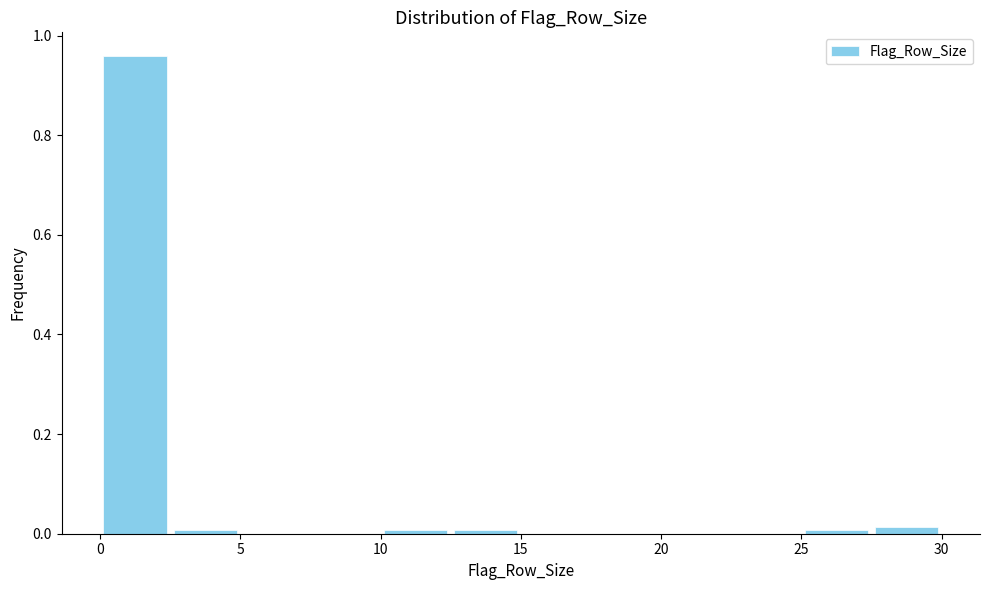

Which range on the x-axis has the tallest bar?

0.0 to 2.5